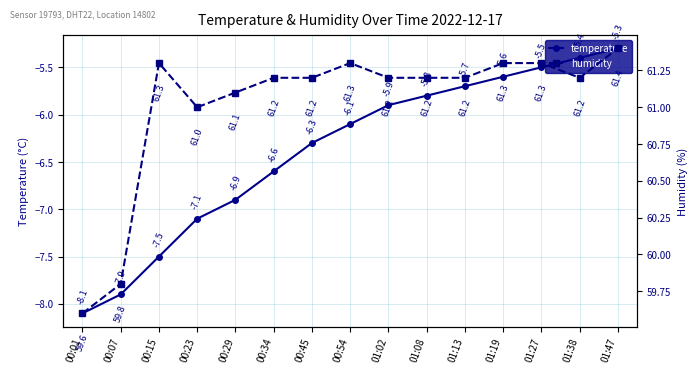

What is the total value across all series at 01:13?

55.5